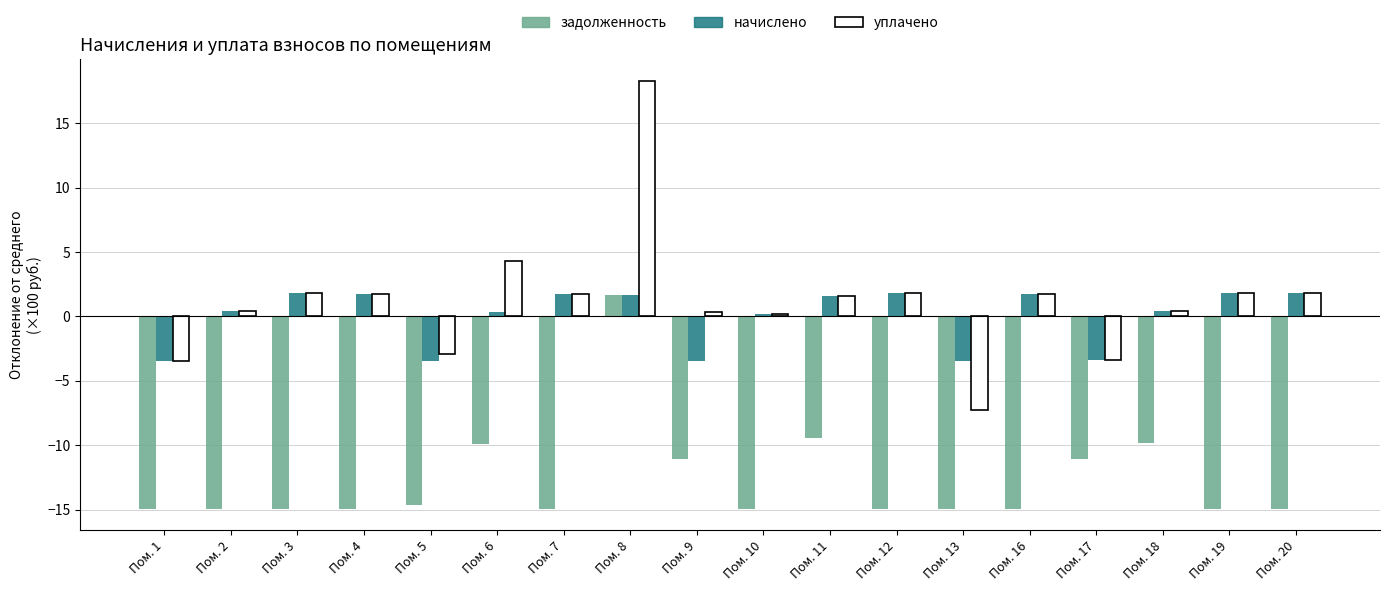

What is the average value of the уплачено series?

1.2